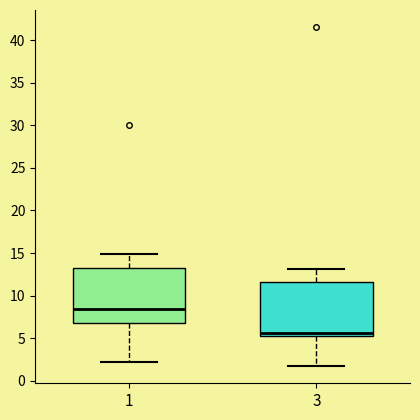

Reading left to right, transcribe this box plot: for each box, give where its median line is, the range the box spans, and where its two whiskers end, as read against the y-axis. The values are not printed on the chart, so give them approximately, as read against the axis.

1: median 8.5, box 7.0 to 13.0, whiskers 2.0 to 15.0
3: median 5.5 (just above the box's lower edge), box 5.5 to 11.5, whiskers 1.5 to 13.0